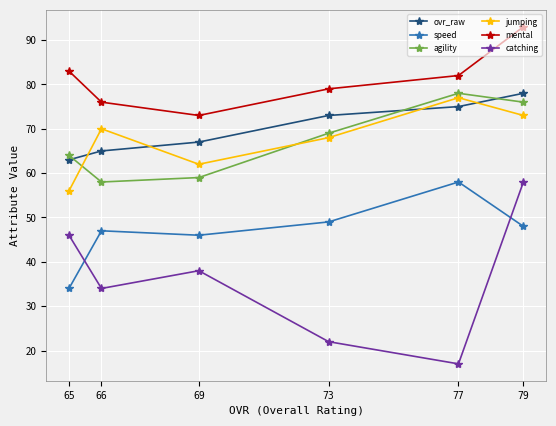

True or false: speed has more than 0 interior local peaks.

True